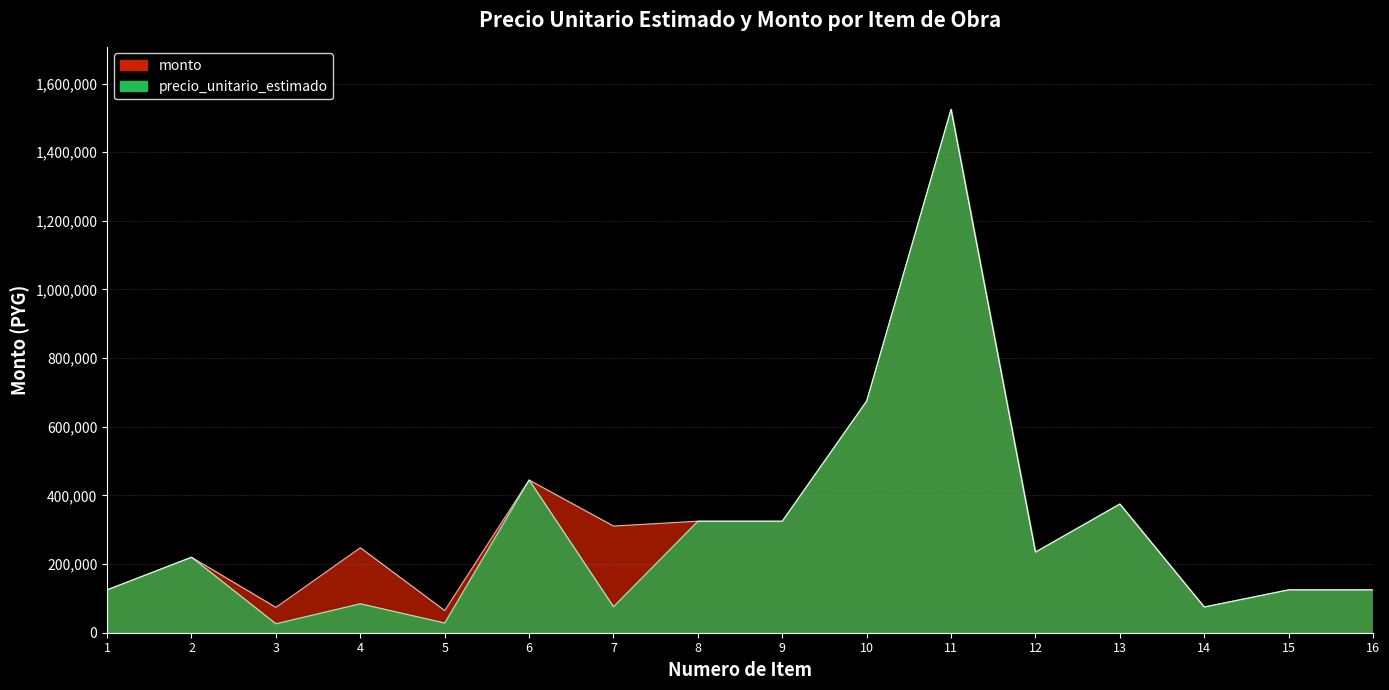

What is the sum of all precio_unitario_estimado values?

4790000